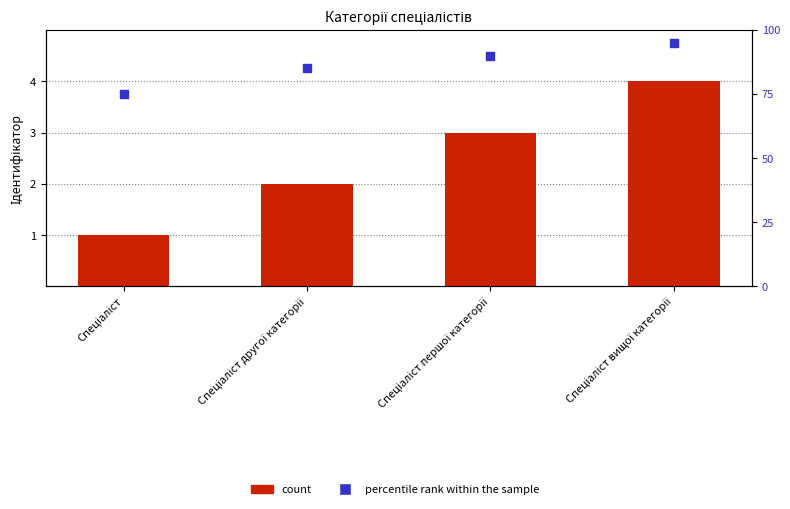

Which series has the largest Y range (max minus min)?

percentile rank within the sample